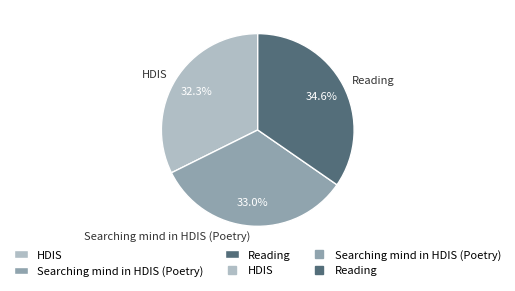

Count the number of slices in the pie.

3